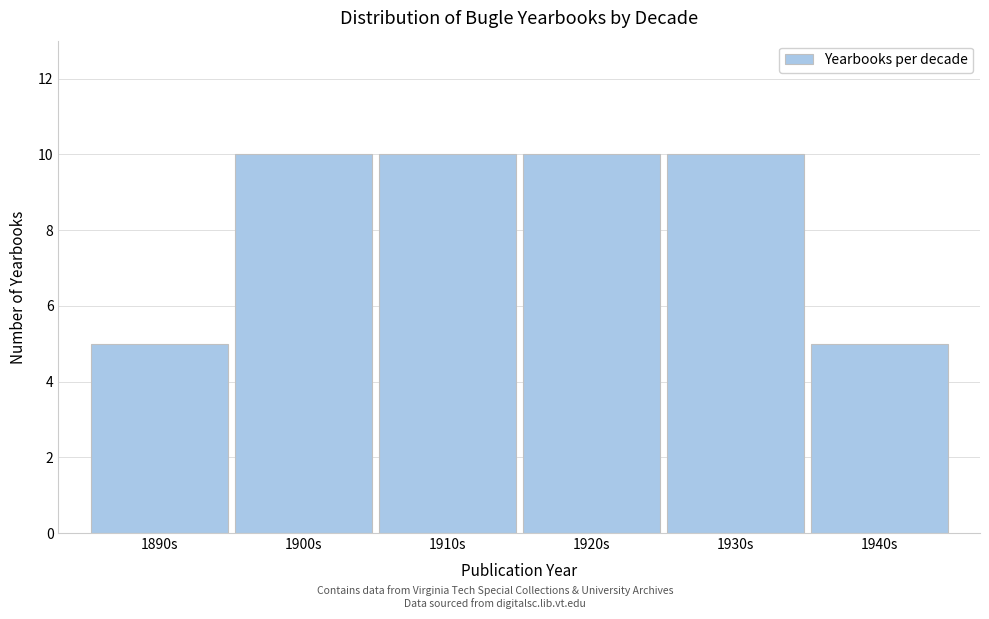

Reading left to right, transcribe all the data shown in this chart.

5	10	10	10	10	5